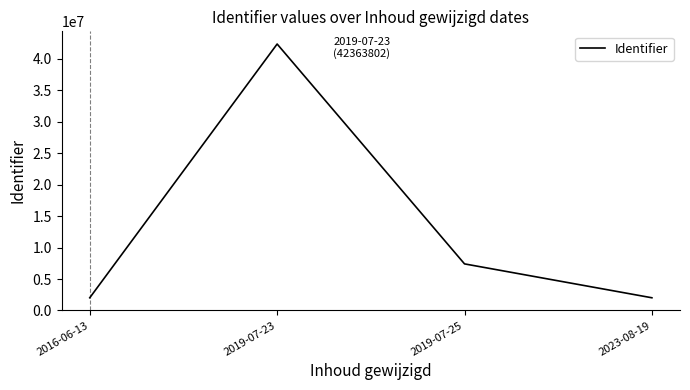

Read the value at 2016-06-13, to the nearest 100.

2023200